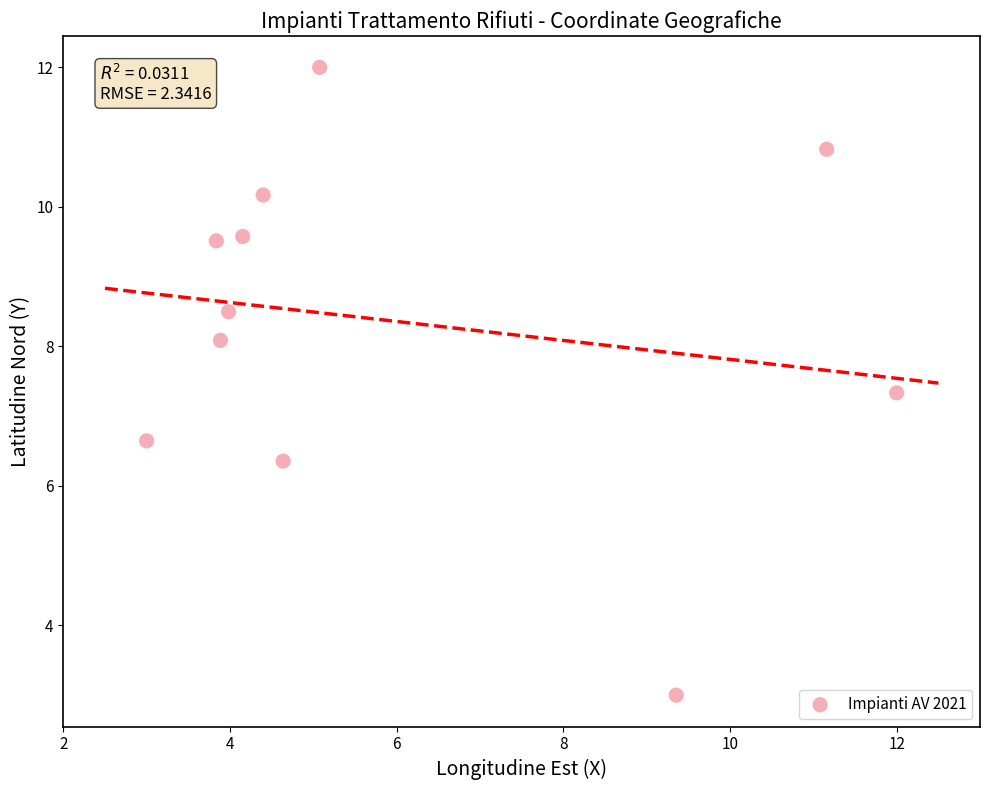

What is the average X value?

6.0